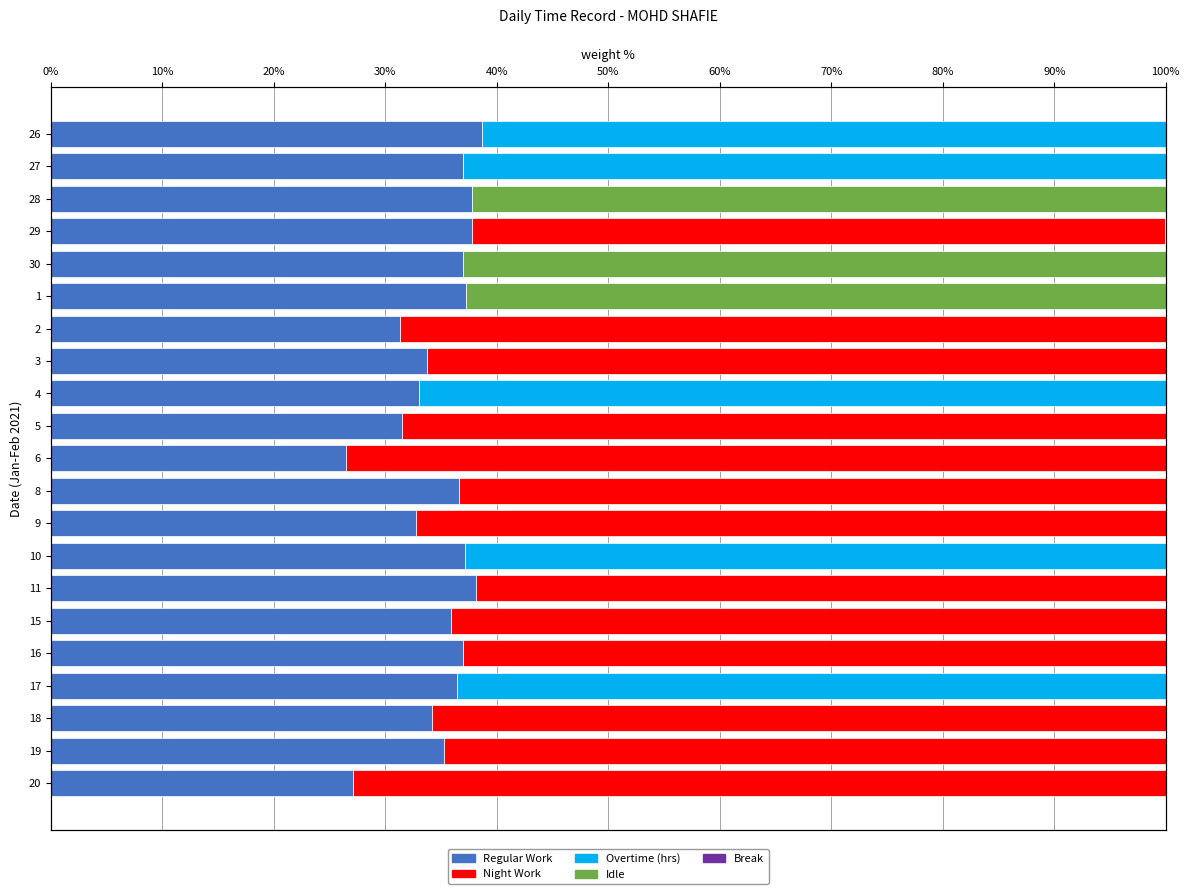

What are all the series names shown in the legend?

Regular Work, Night Work, Overtime (hrs), Idle, Break